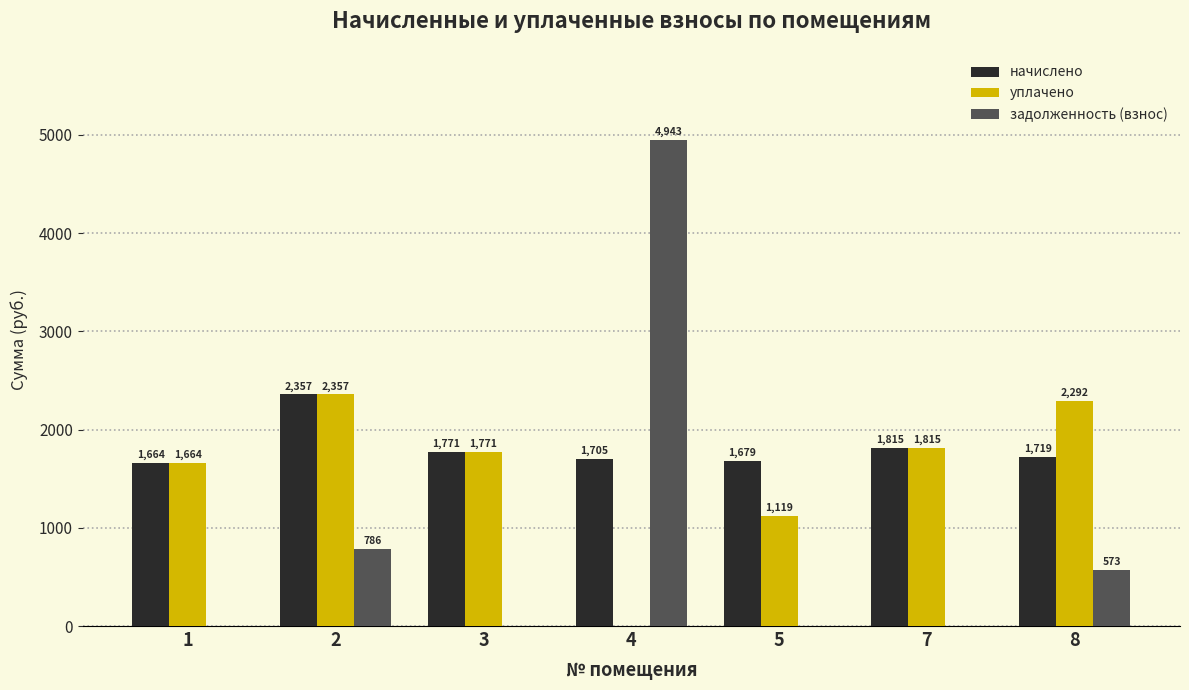

How many groups of bars are there?

7